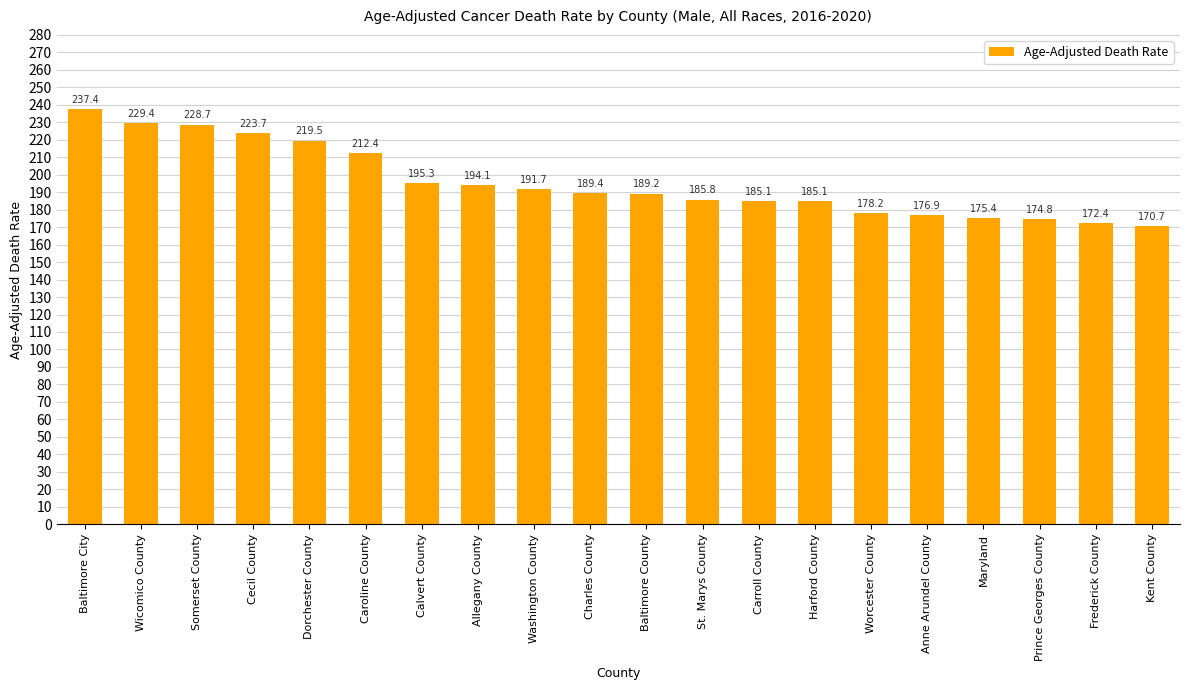

How many bars are there in total?

20